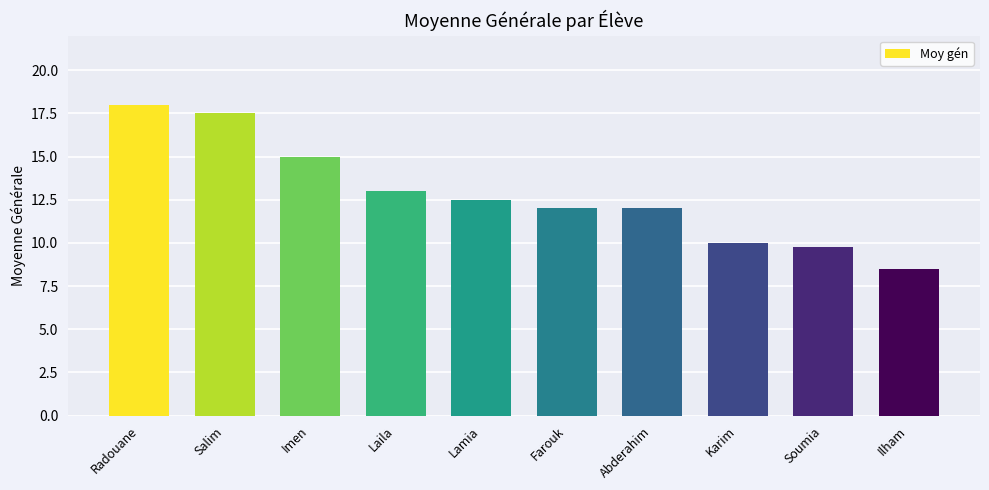

Is it true that the value at Salim is 17.5?

True